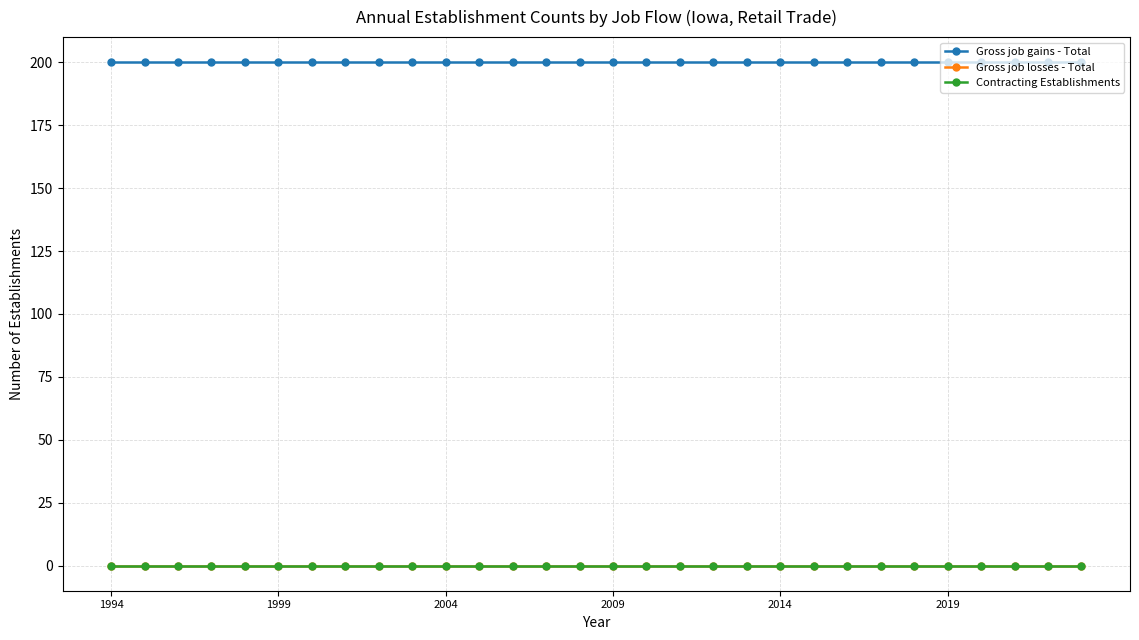

Does the chart display data point markers on the line(s)?

Yes